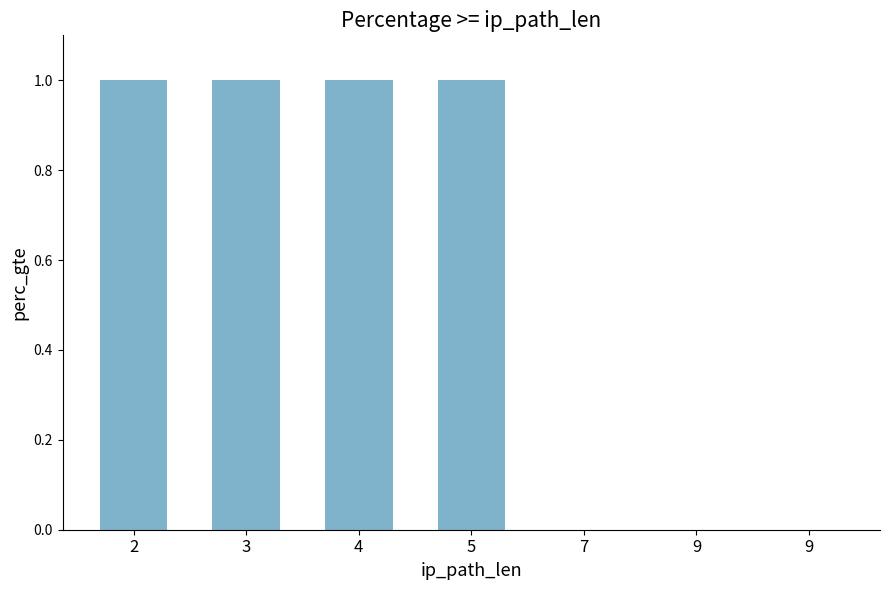

Are the bars horizontal?

No